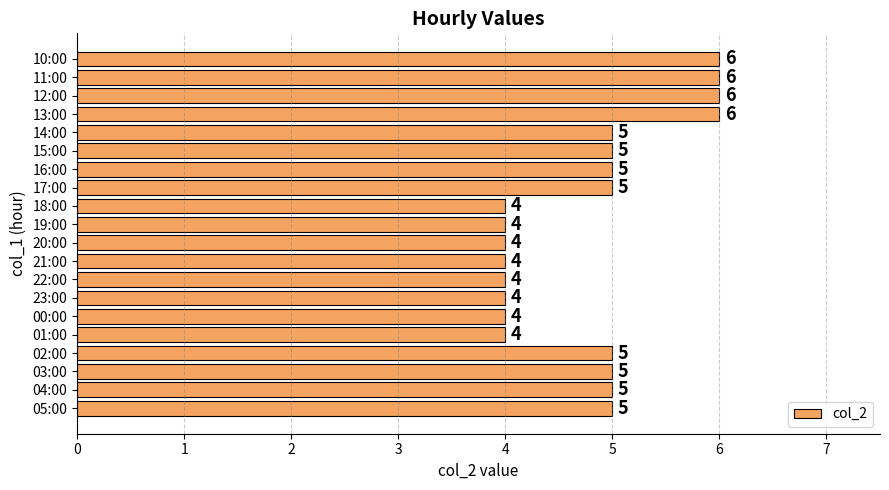

What is the ratio of the value at 04:00 to the value at 05:00?

1.0